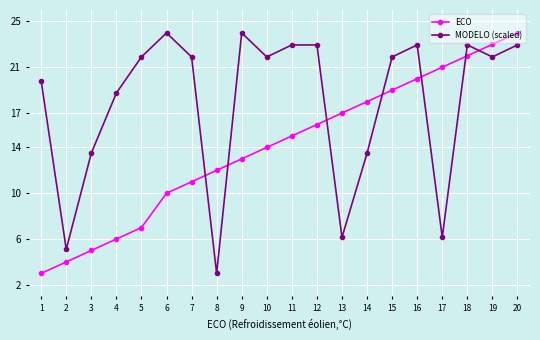

What is the spread (max minus min) of values at 6?

14.0